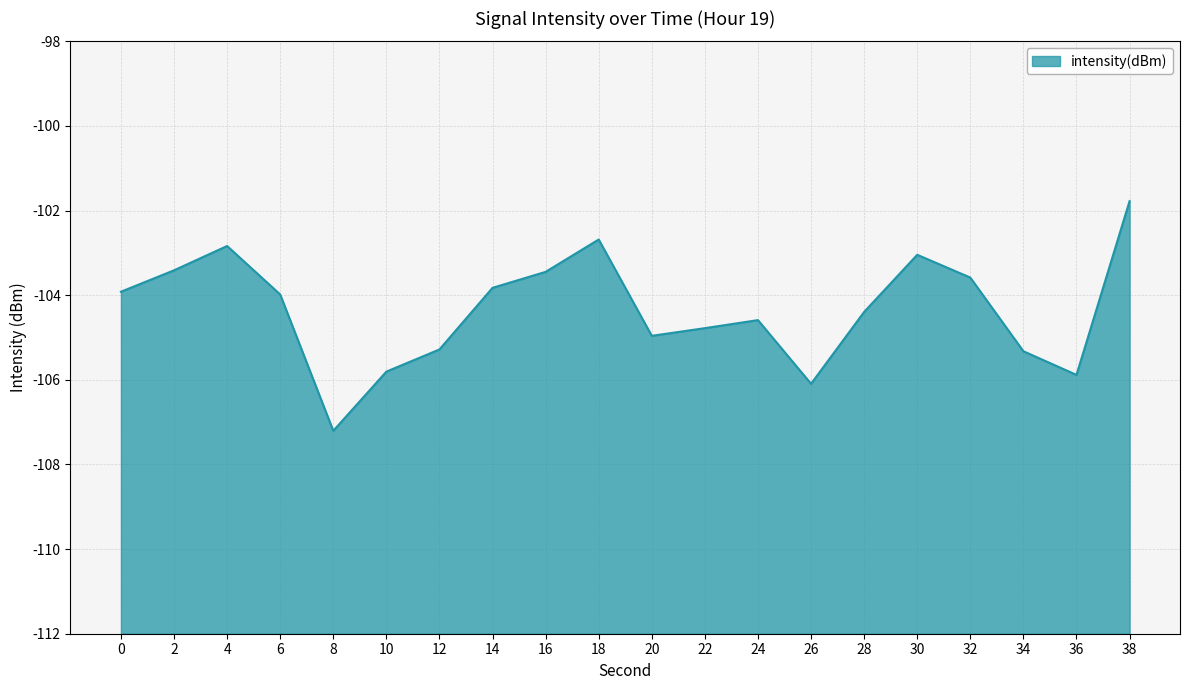

Does the chart have visible grid lines?

Yes